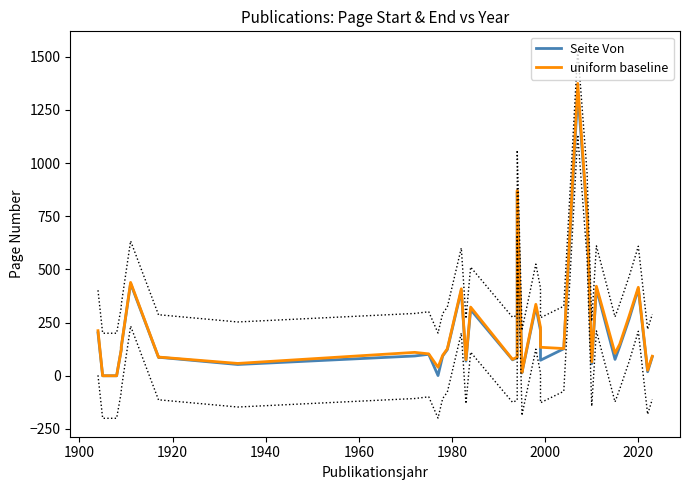

Count the number of data series in this chart.

2